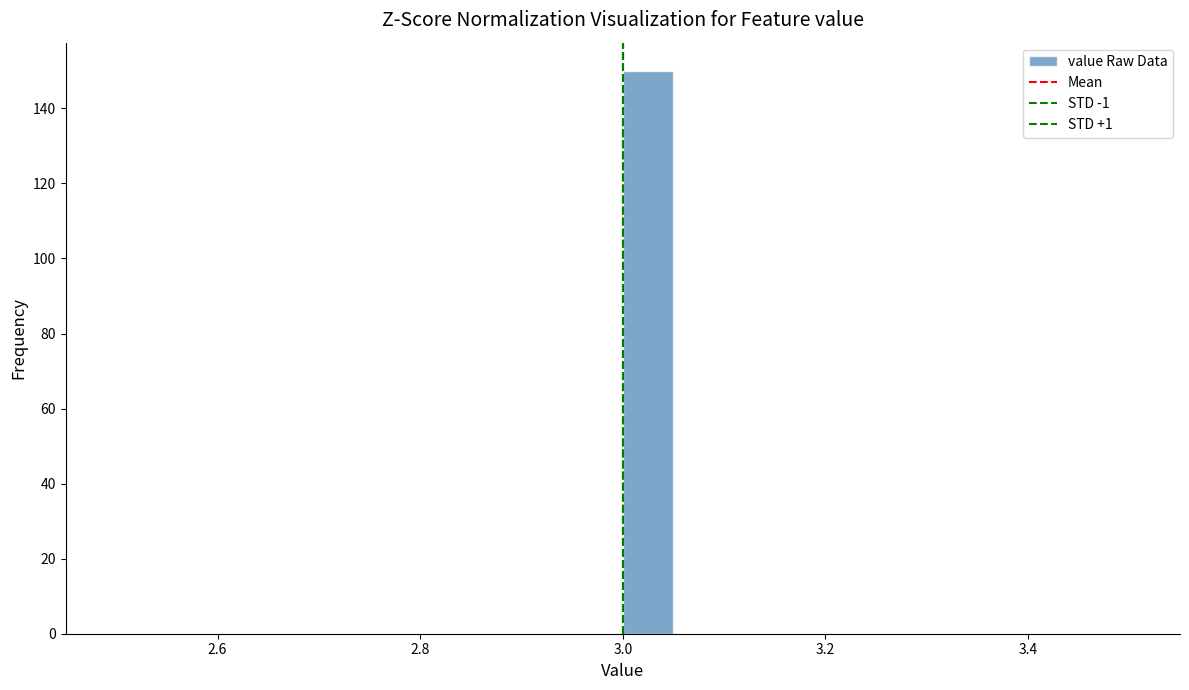

Around what value on the x-axis is the tallest bar? Give the approximate position of its centre, as read against the axis.

3.02